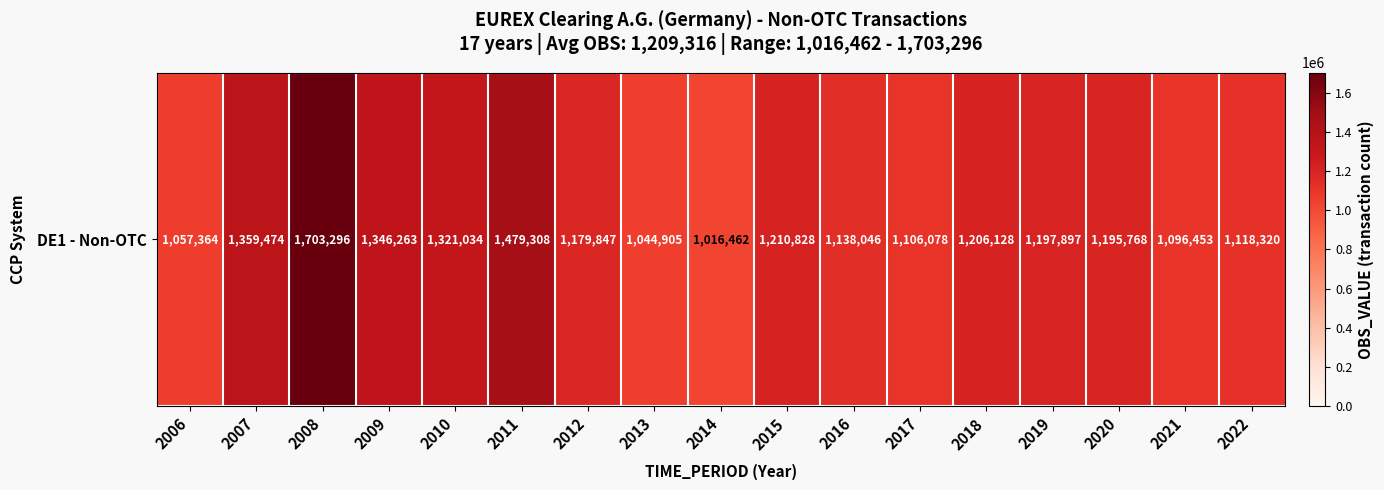

Between 2010 and 2021, which is larger?

2010